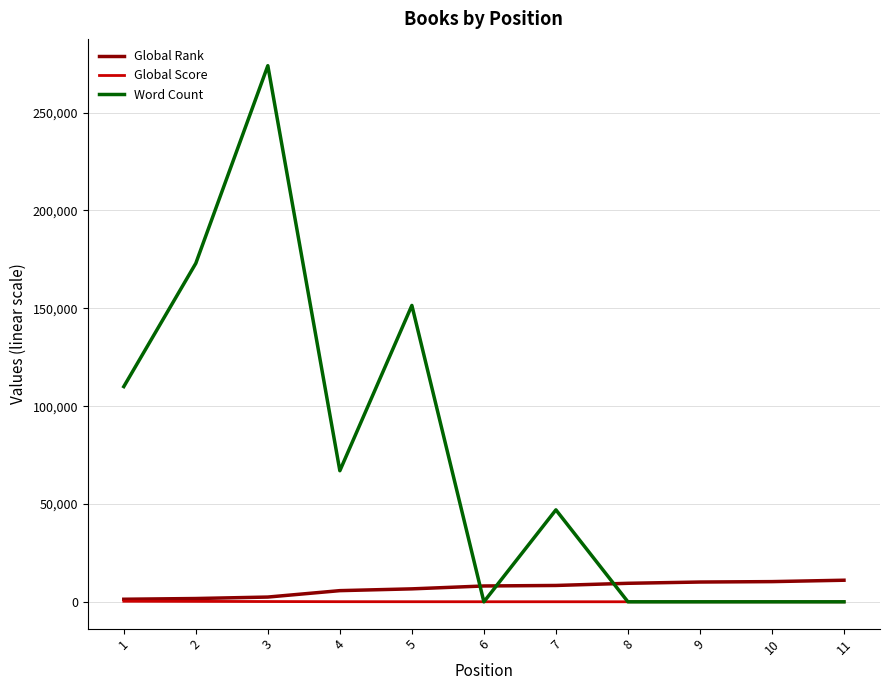

Where do Global Rank and Word Count first cross each other?

5 and 6